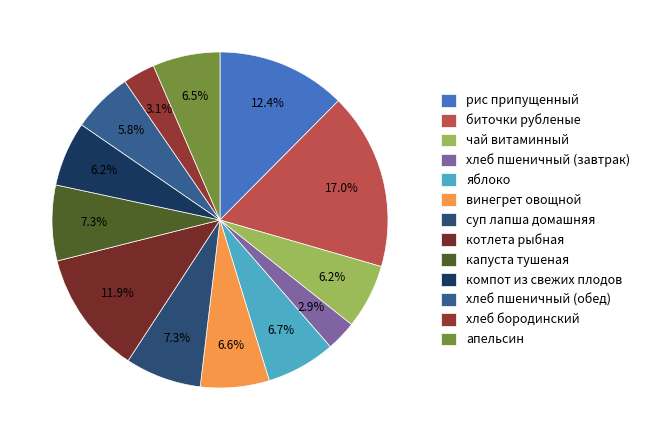

Is there any slice that represents more than half of the pie?

No